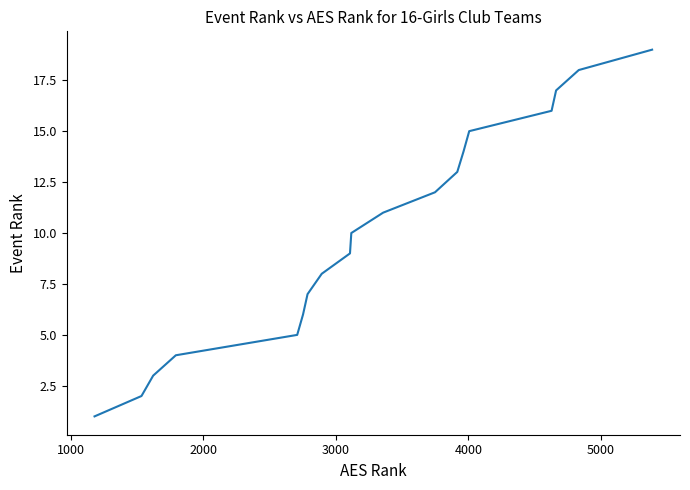

Count the number of data series in this chart.

1